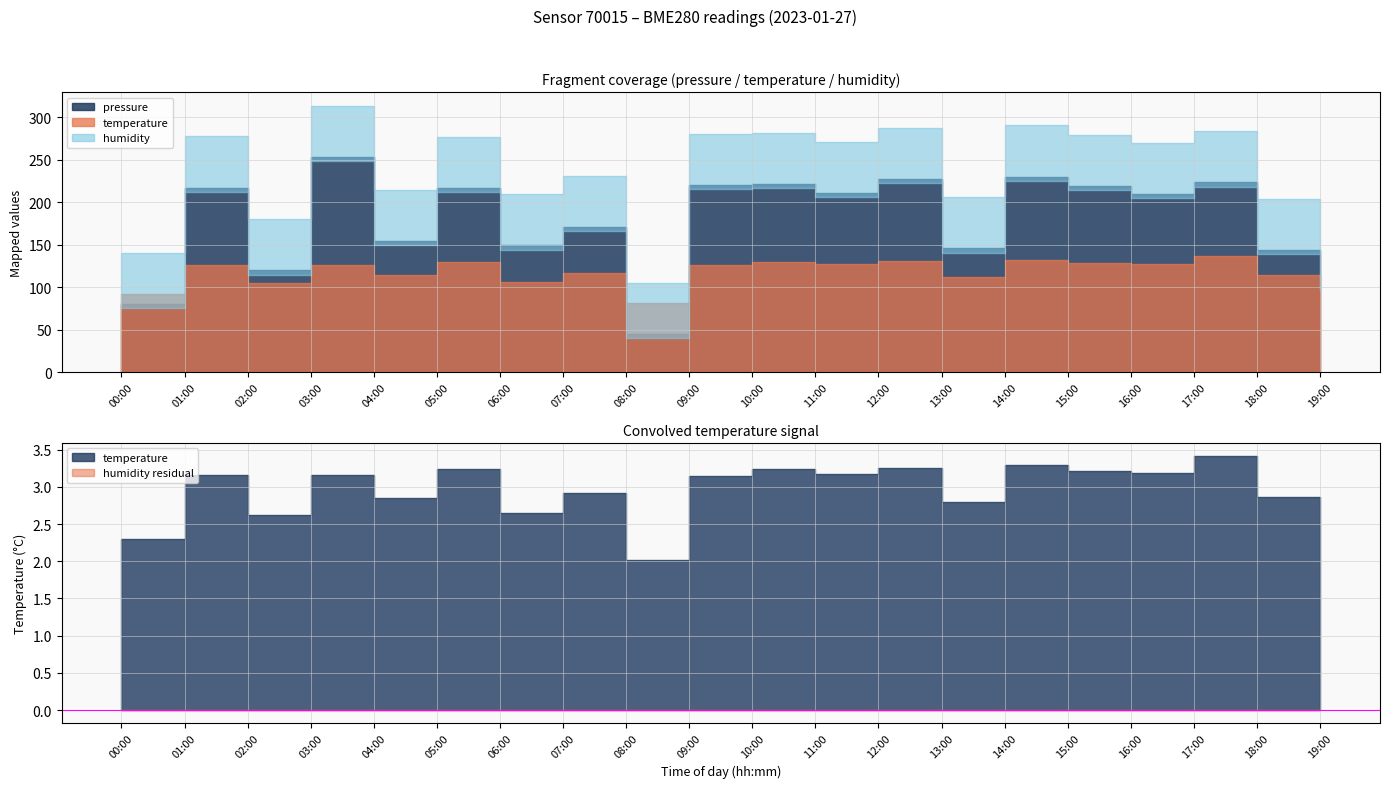

How many interior local valleys does the temperature series have?

7